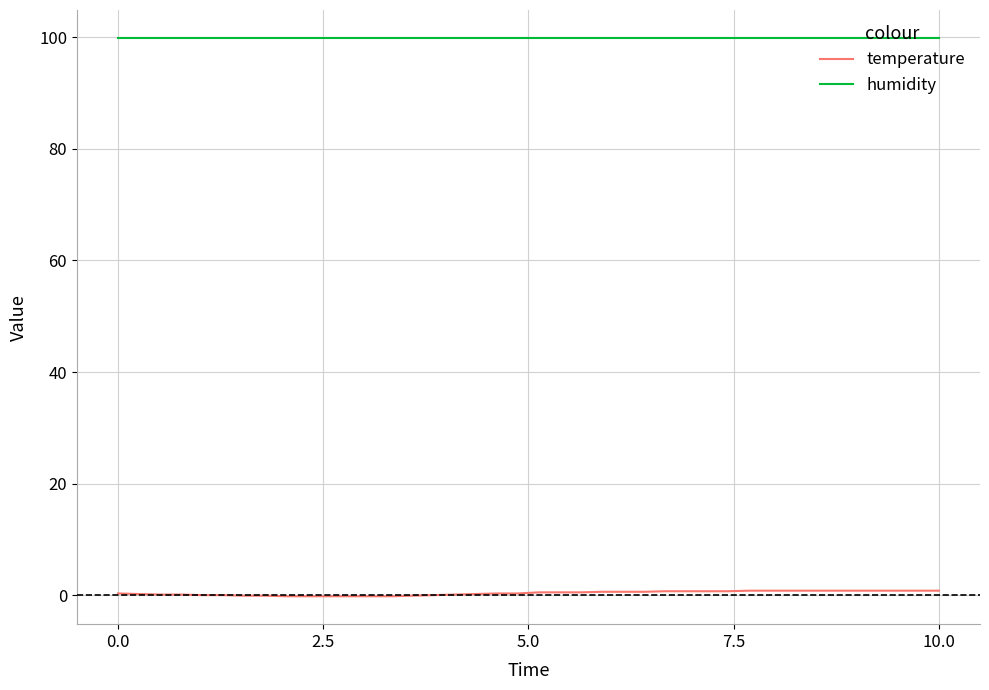

Count the temperature values in the range 0 to 1.

31